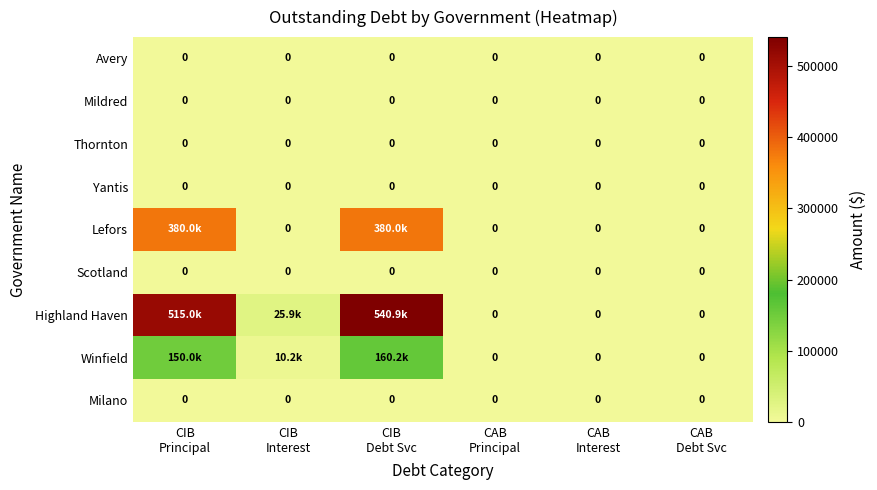

At which category is the sum across all series the highest?

CIB
Debt Svc